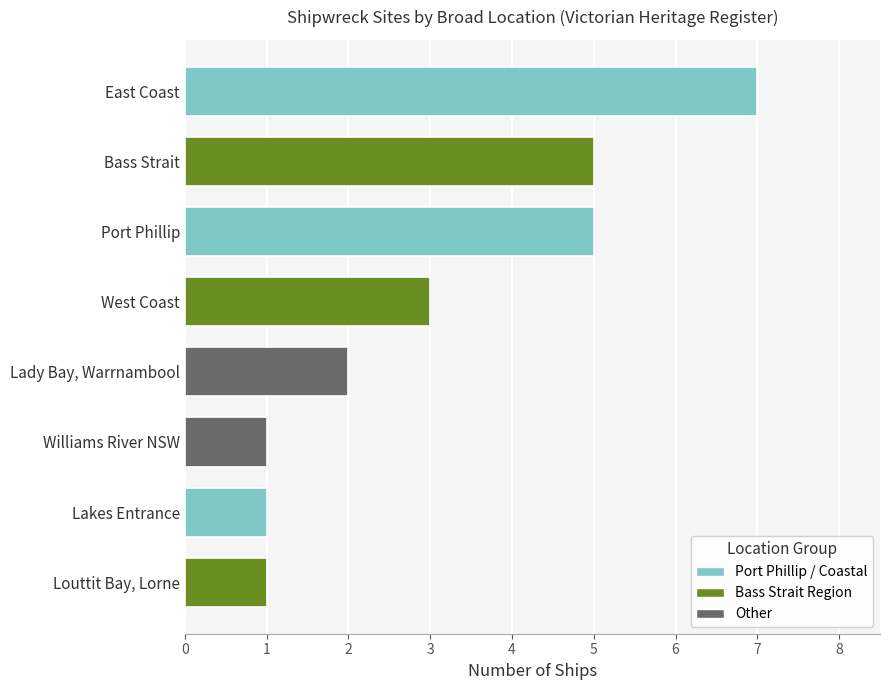

The value at Port Phillip is 2. True or false?

False